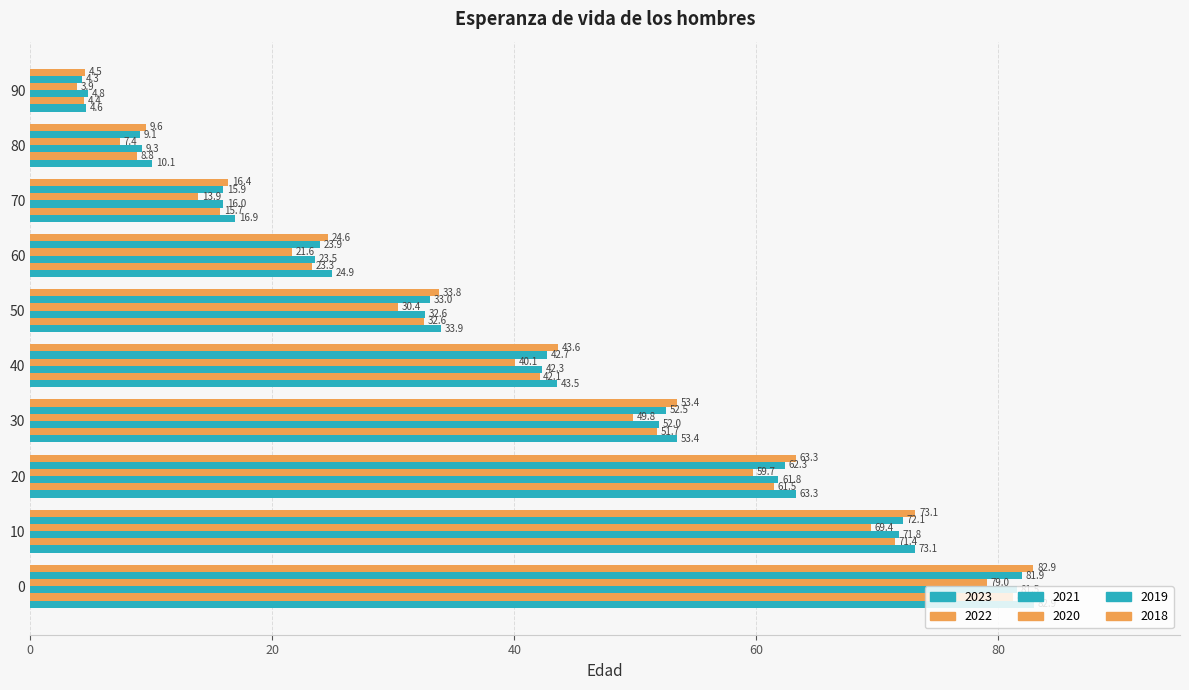

How many data points in 2023 are above 43?

5